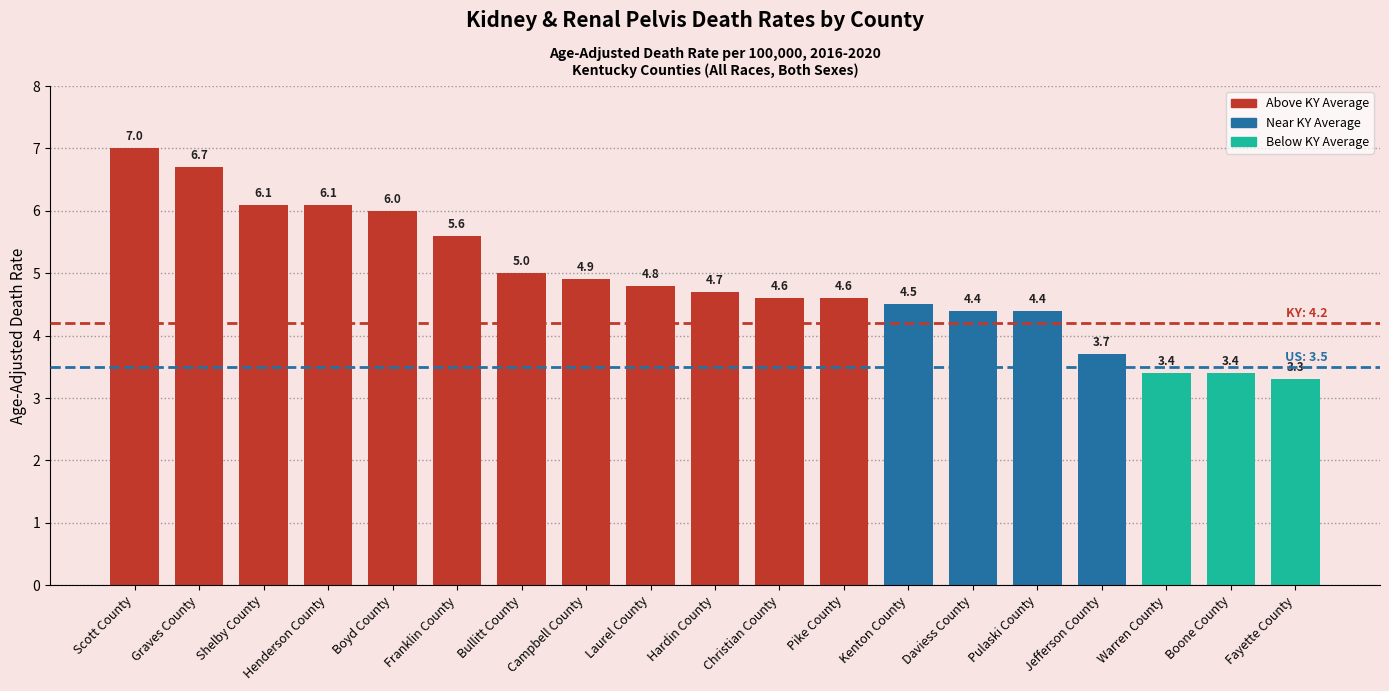

What is the change in value from Campbell County to Pulaski County?

-0.5